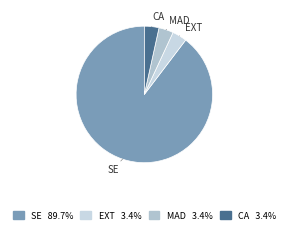

How many slices are in this pie chart?

4